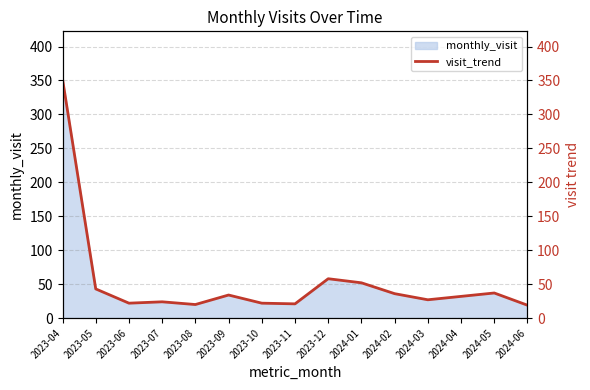

What is the sum of all values?

799